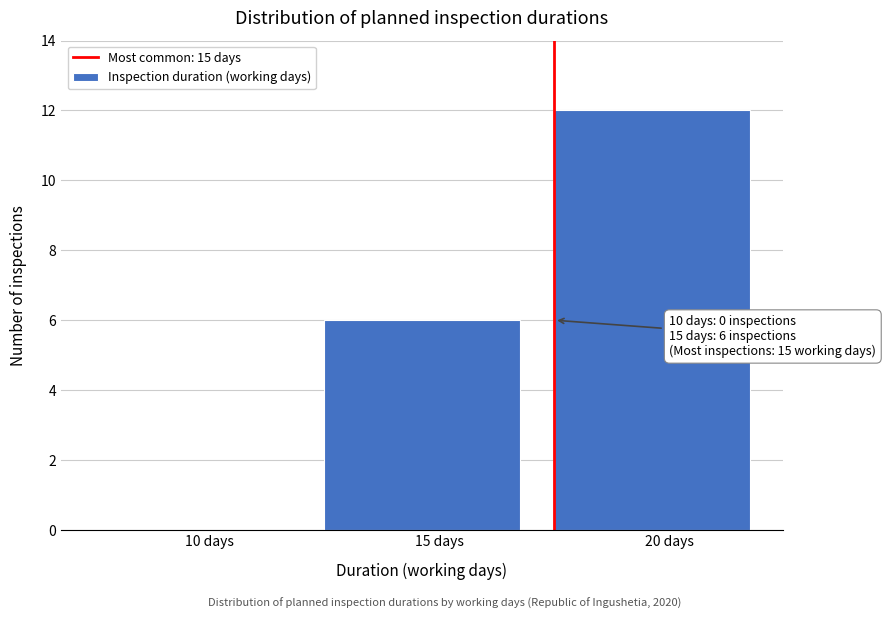

Reading left to right, list all the values displayed in this chart.

10 days=0	15 days=6	20 days=12